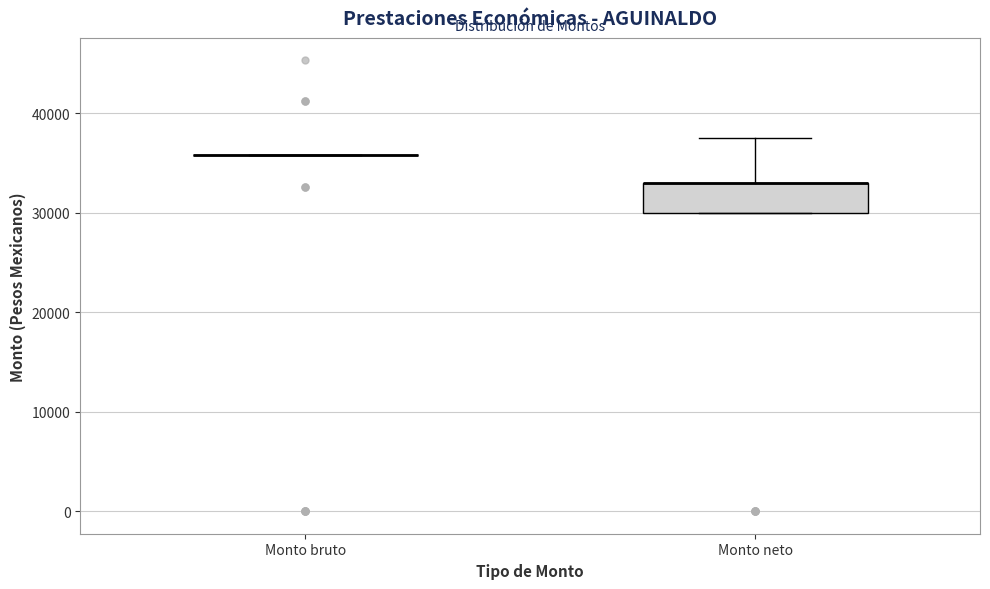

Comparing the boxes themselves (not the whiskers), which one is the tallest?

Monto neto